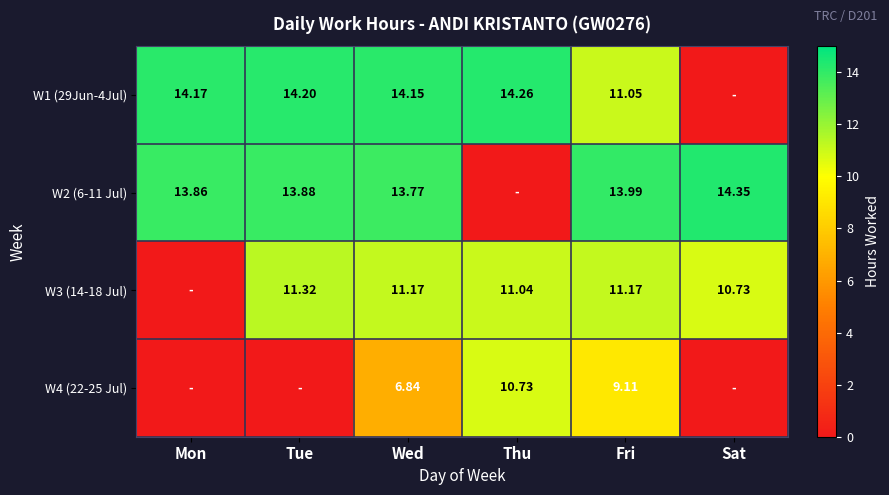

The W1 (29Jun-4Jul) series shows 19.5 at Mon. True or false?

False